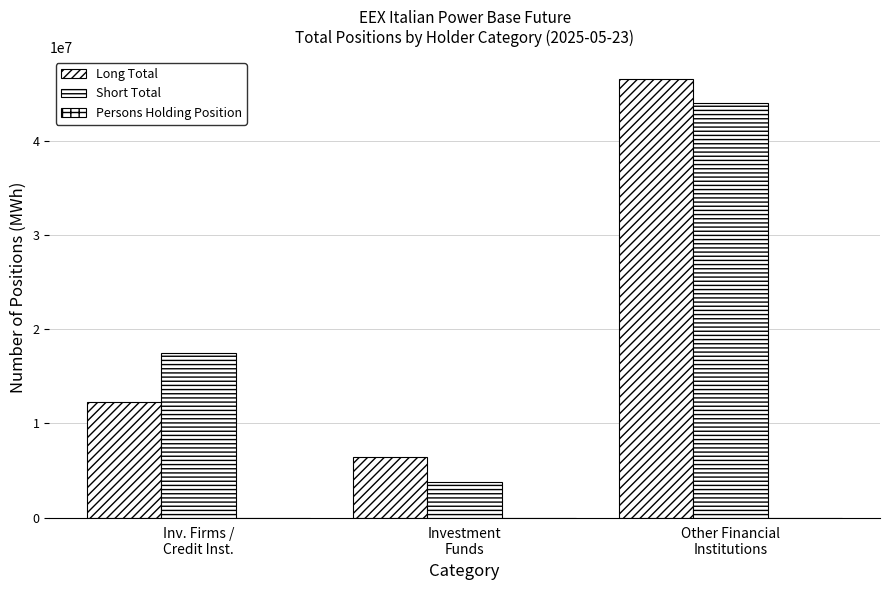

How many categories are shown in the chart?

3